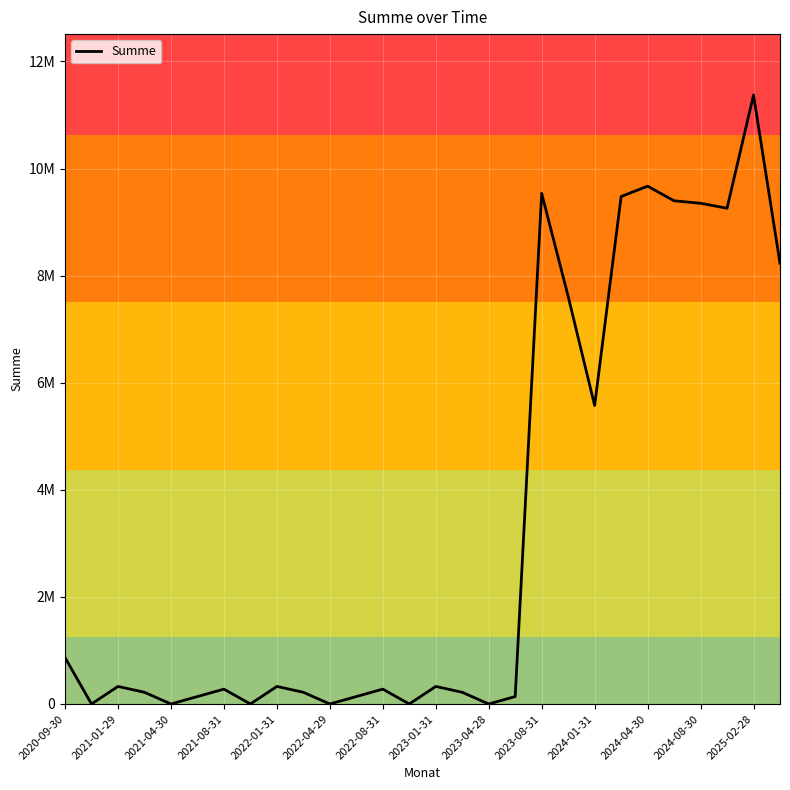

Which category has the highest value across all series?

2025-02-28